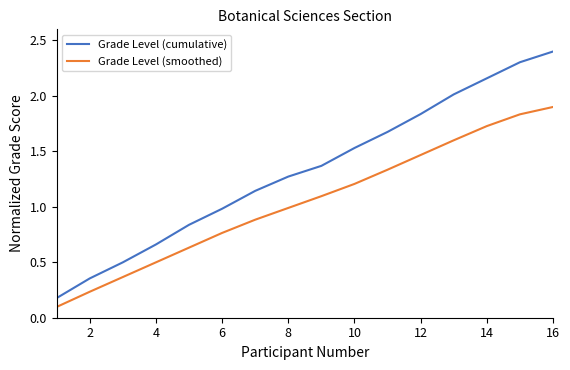

Which series has the largest total across all categories?

Grade Level (cumulative)